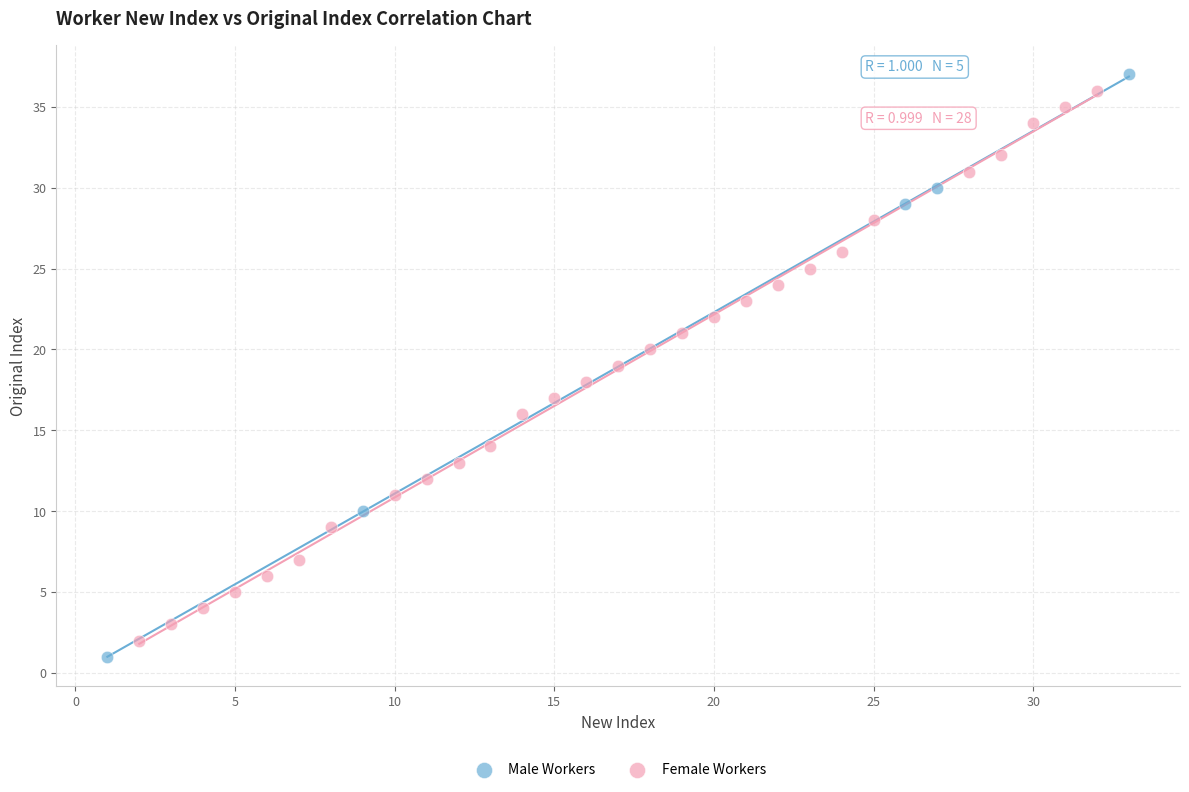

Which series has the largest Y range (max minus min)?

Male Workers